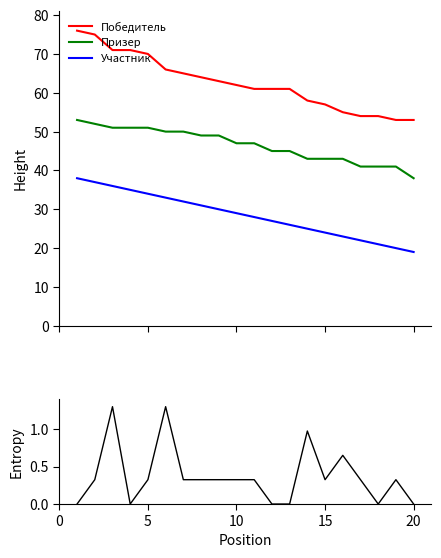

What is the highest value of the Победитель series?

76